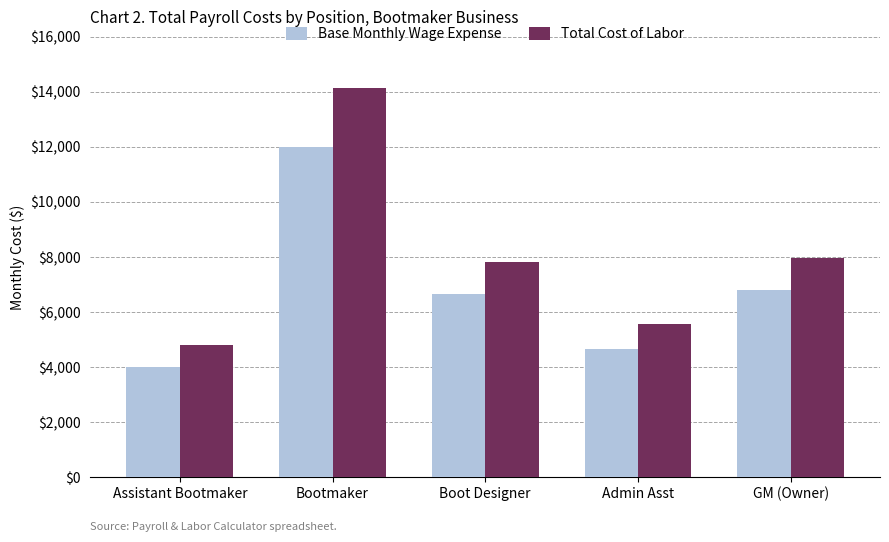

What are all the series names shown in the legend?

Base Monthly Wage Expense, Total Cost of Labor